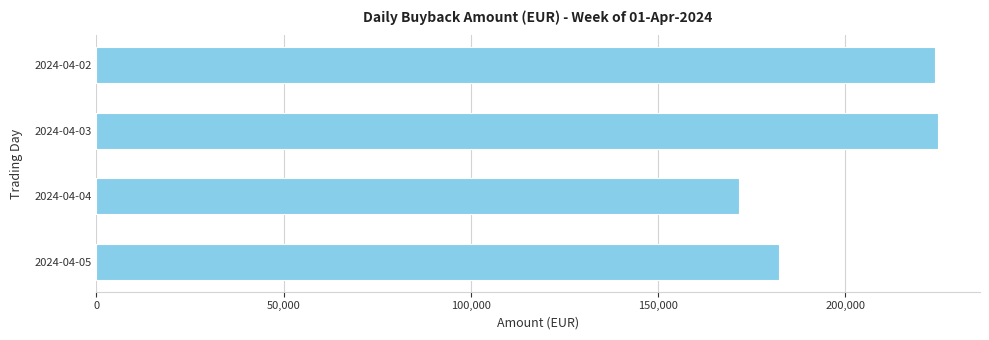

What is the difference between the maximum and second lowest values?

42443.2